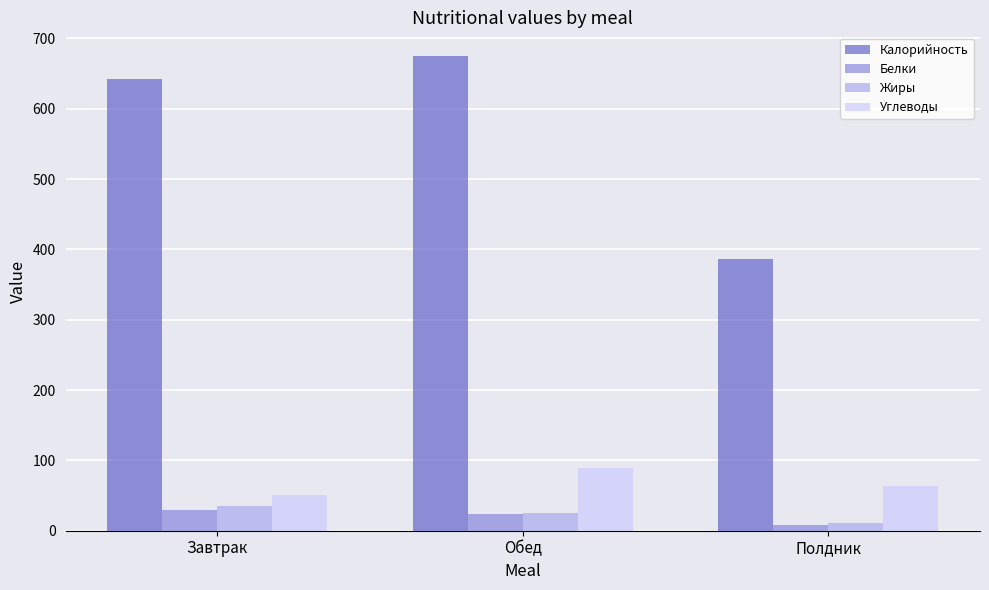

How many categories are shown in the chart?

3